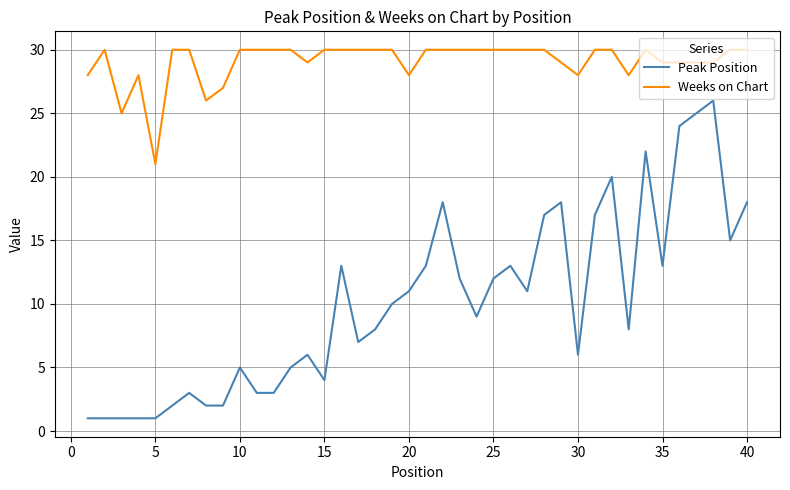

True or false: Peak Position and Weeks on Chart intersect in this chart.

False